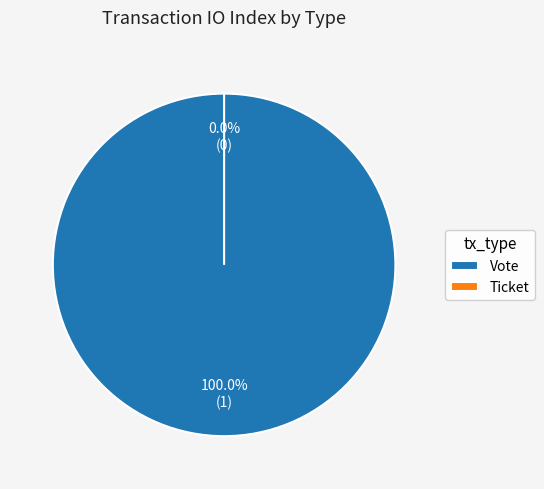

To the nearest percent, what is the difference between the Vote and Ticket slice percentages?

100%